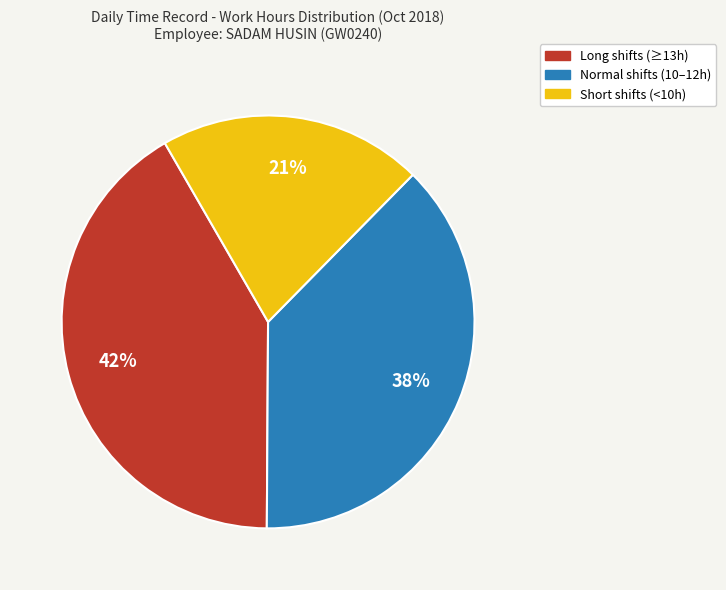

How many slices are in this pie chart?

3